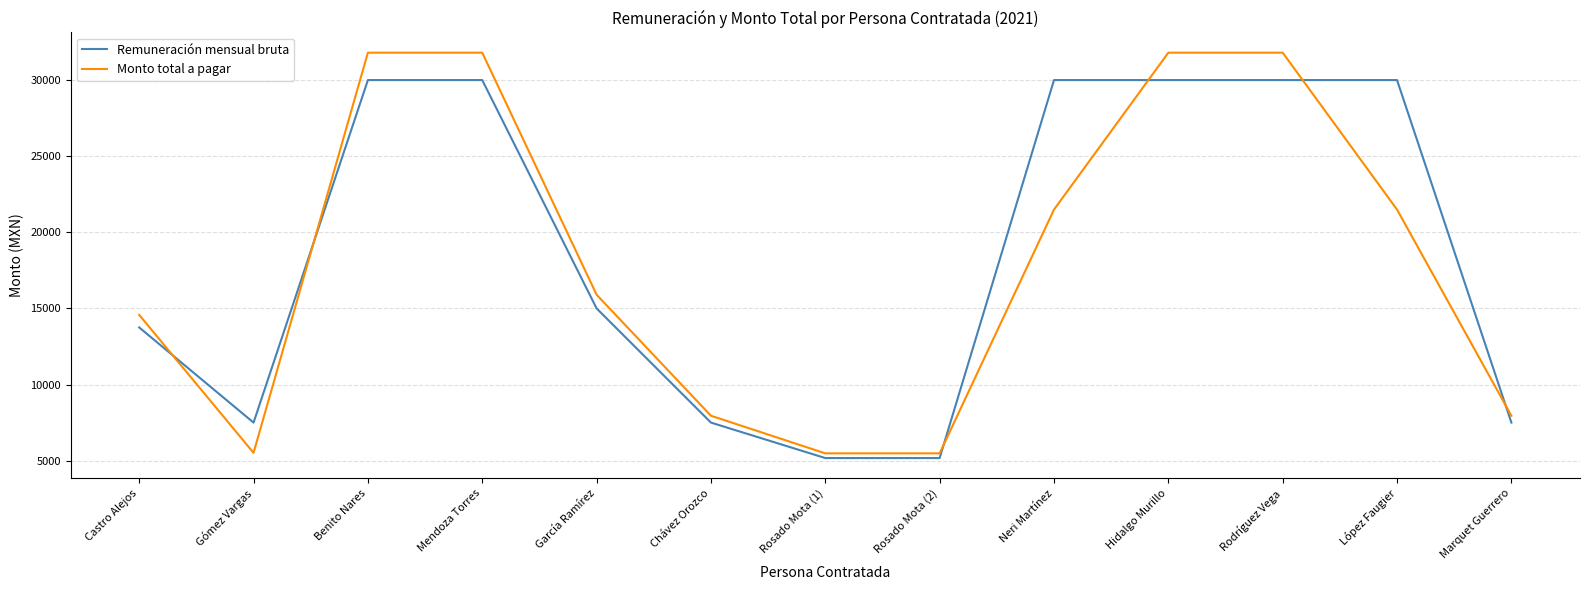

How many values in the Monto total a pagar series are below 15900?

6